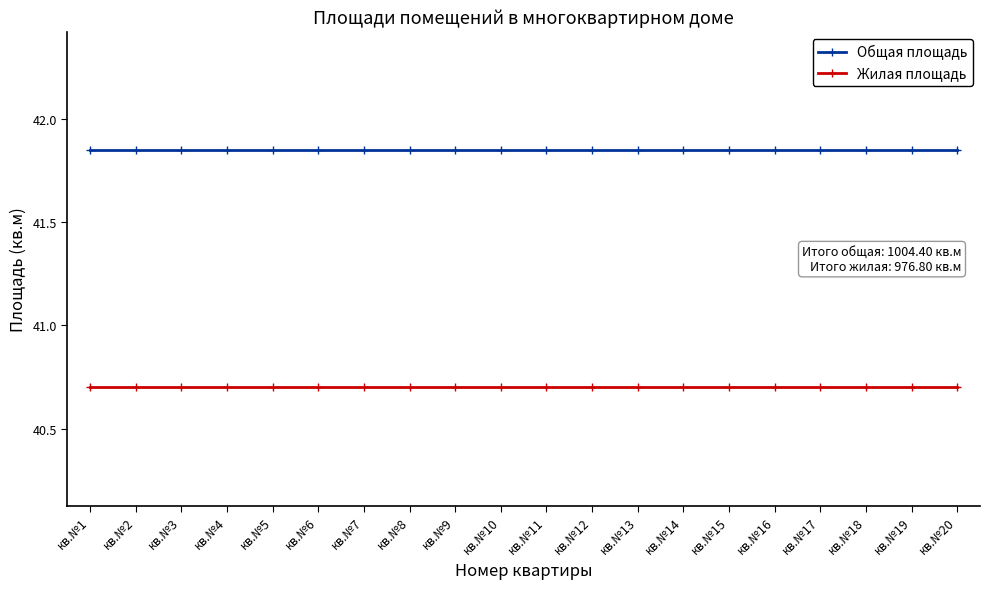

What is the value of the Жилая площадь point at the 8th from the left?

40.7